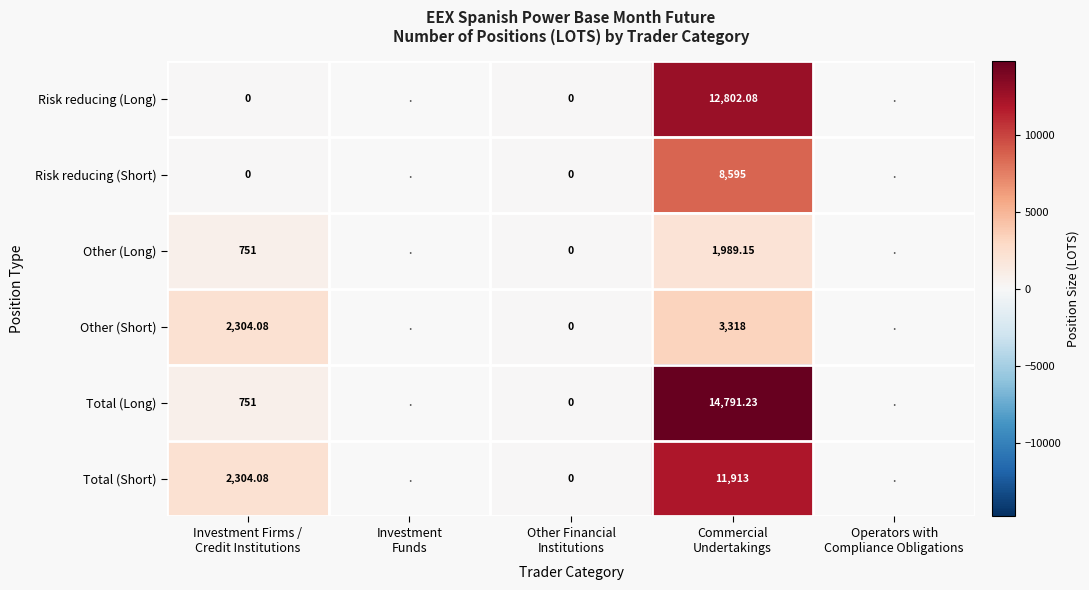

What is the difference between the maximum and minimum values in the Total (Long) series?

14791.2